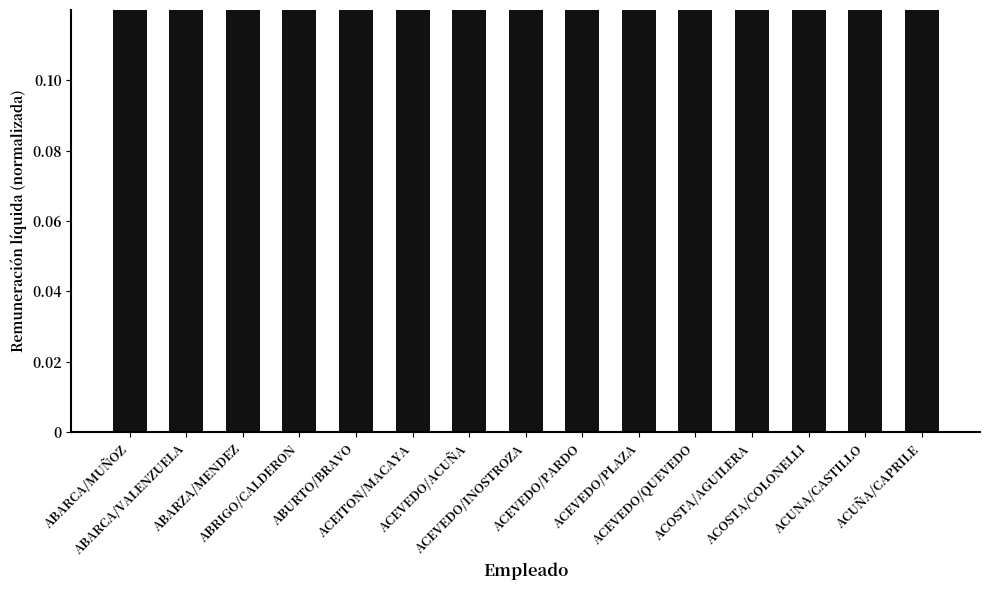

What is the difference between the maximum and minimum values?

0.7